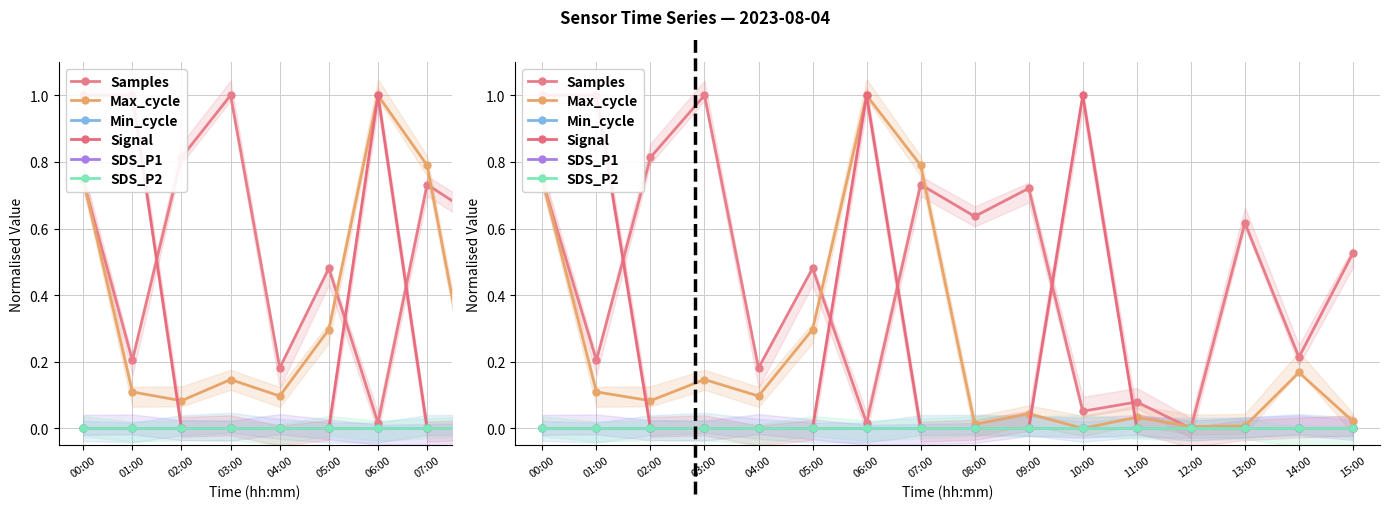

At which category is the sum across all series the highest?

00:00